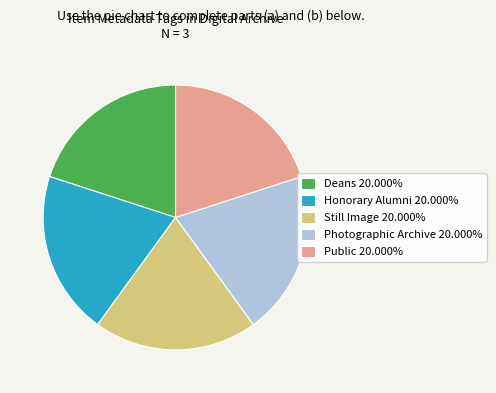

Count the number of slices in the pie.

5